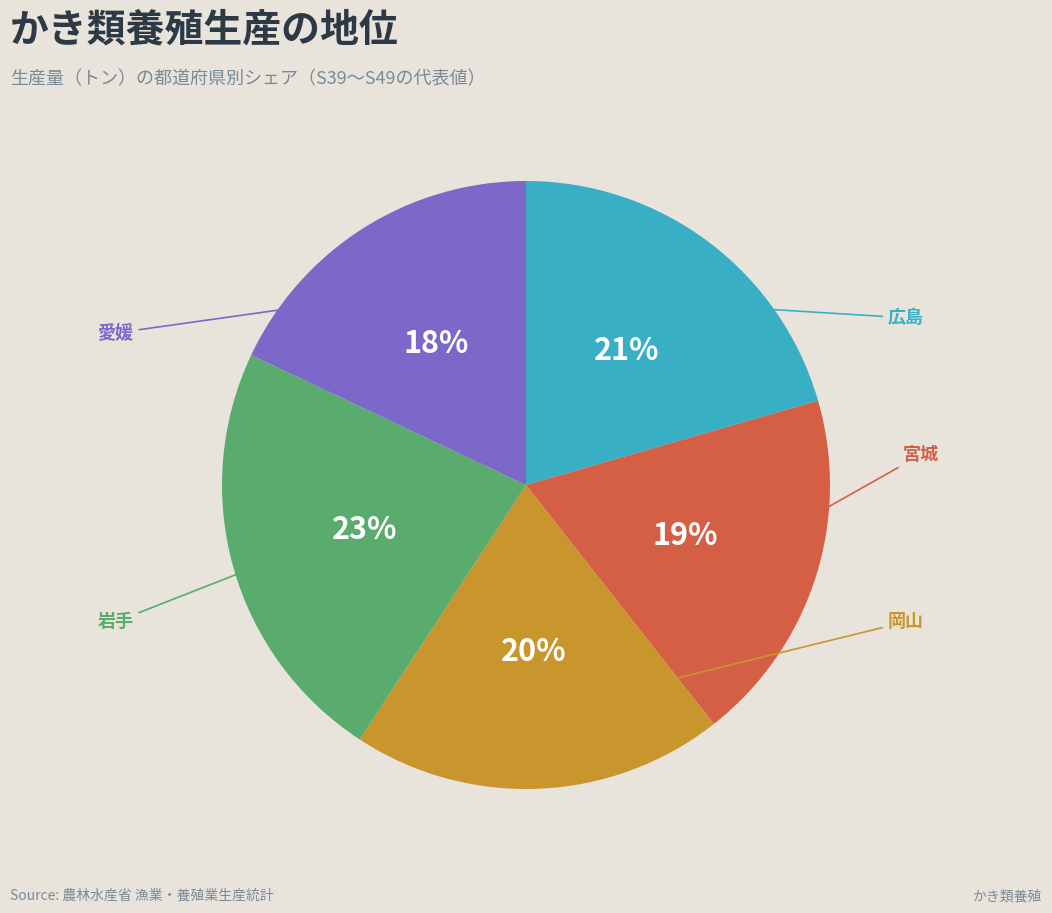

Is there any slice that represents more than half of the pie?

No